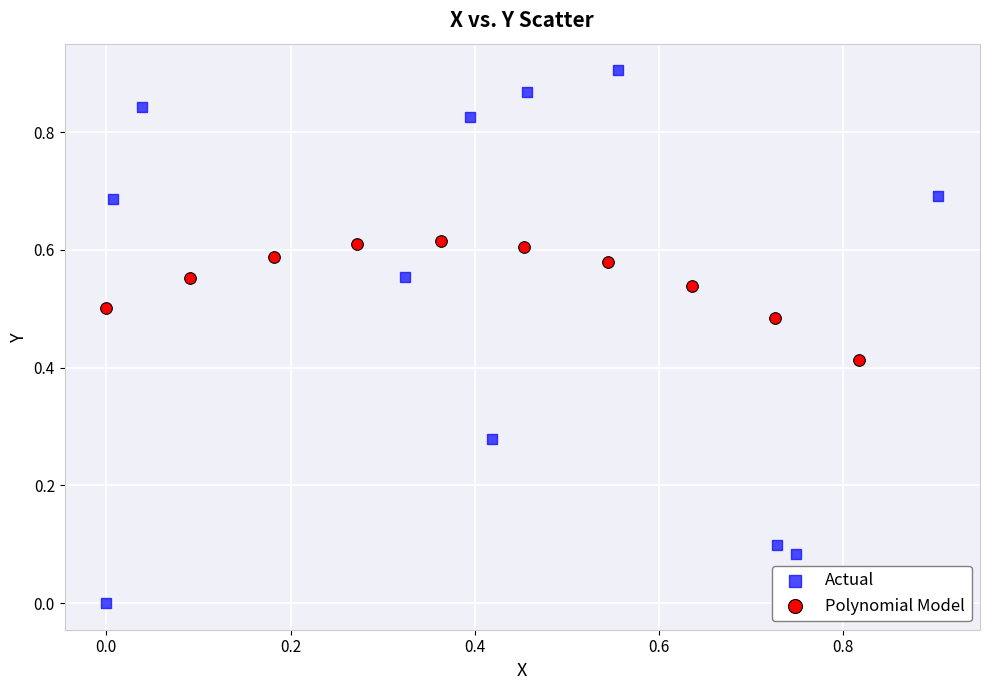

Which series reaches the maximum Y coordinate?

Actual